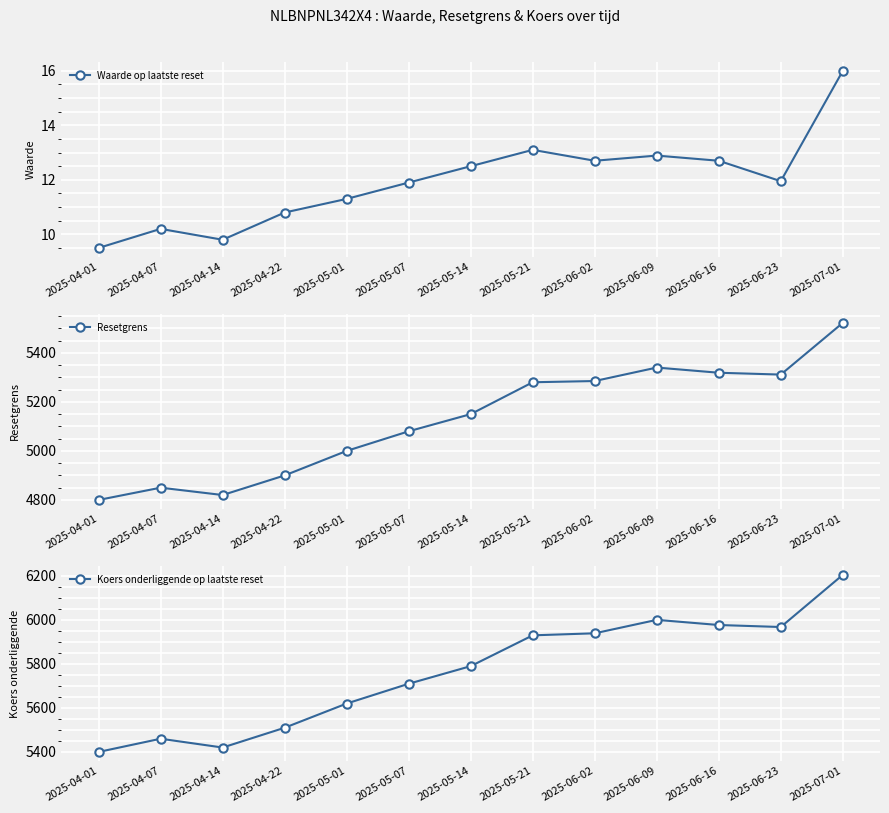

Reading left to right, transcribe all the data shown in this chart.

Waarde op laatste reset: 2025-04-01=9.5	2025-04-07=10.2	2025-04-14=9.8	2025-04-22=10.8	2025-05-01=11.3	2025-05-07=11.9	2025-05-14=12.5	2025-05-21=13.1	2025-06-02=12.7	2025-06-09=12.9	2025-06-16=12.7	2025-06-23=11.9	2025-07-01=16.0
Resetgrens: 2025-04-01=4800.0	2025-04-07=4850.0	2025-04-14=4820.0	2025-04-22=4900.0	2025-05-01=5000.0	2025-05-07=5080.0	2025-05-14=5150.0	2025-05-21=5280.0	2025-06-02=5285.0	2025-06-09=5340.0	2025-06-16=5318.8	2025-06-23=5311.3	2025-07-01=5522.3
Koers onderliggende op laatste reset: 2025-04-01=5400.0	2025-04-07=5460.0	2025-04-14=5420.0	2025-04-22=5510.0	2025-05-01=5620.0	2025-05-07=5710.0	2025-05-14=5790.0	2025-05-21=5930.0	2025-06-02=5939.3	2025-06-09=6000.4	2025-06-16=5977.0	2025-06-23=5967.8	2025-07-01=6204.9